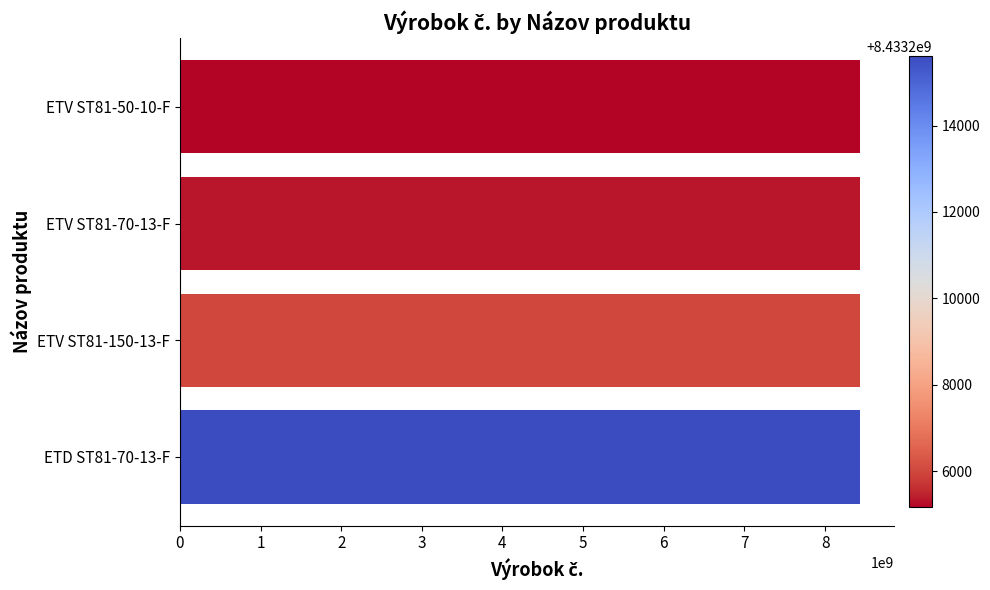

What is the maximum value shown in the chart?

8433215605